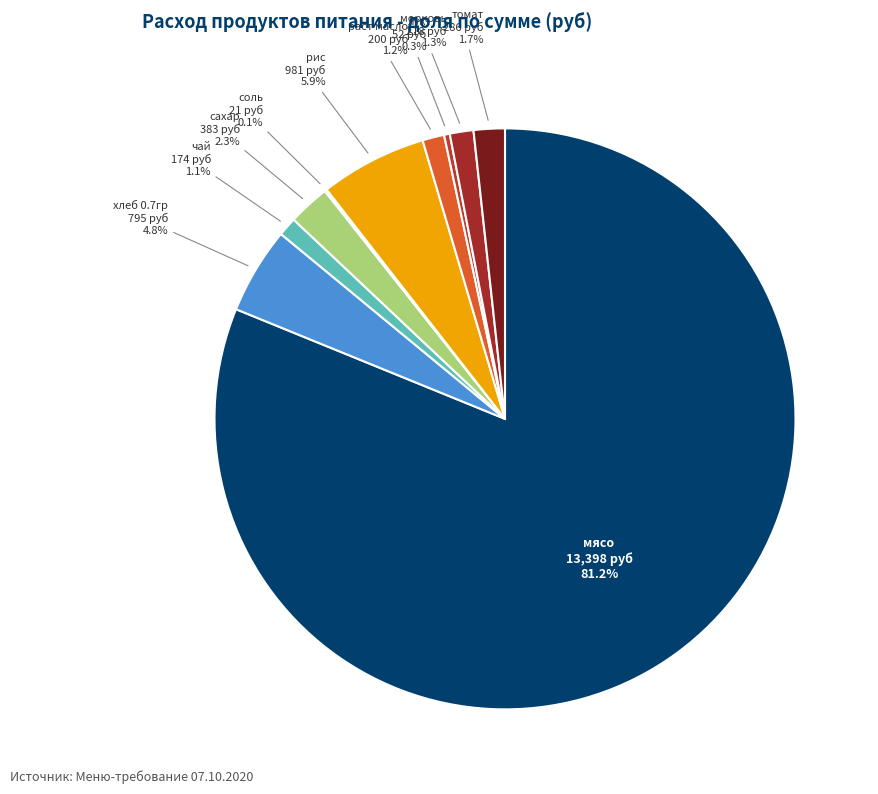

Between сахар and мясо, which is larger?

мясо